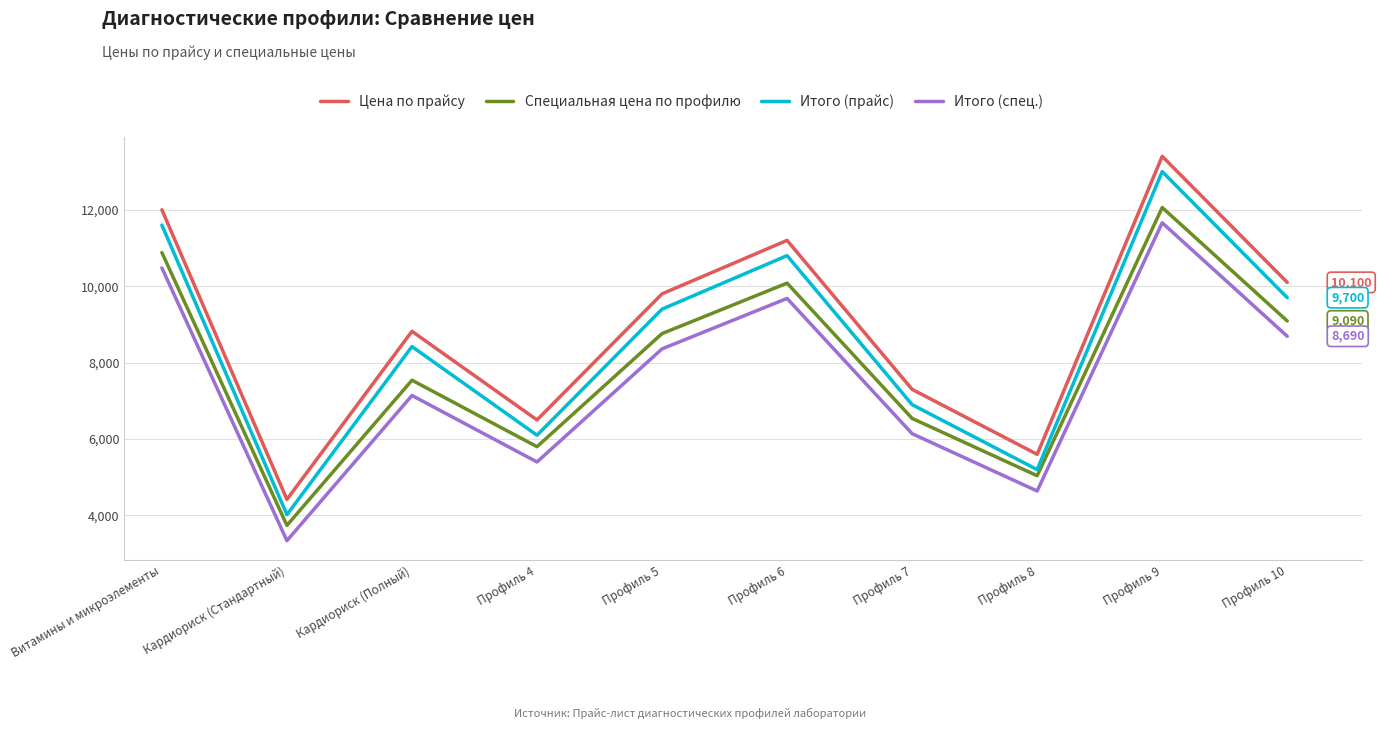

Which category has the highest value across all series?

Профиль 9